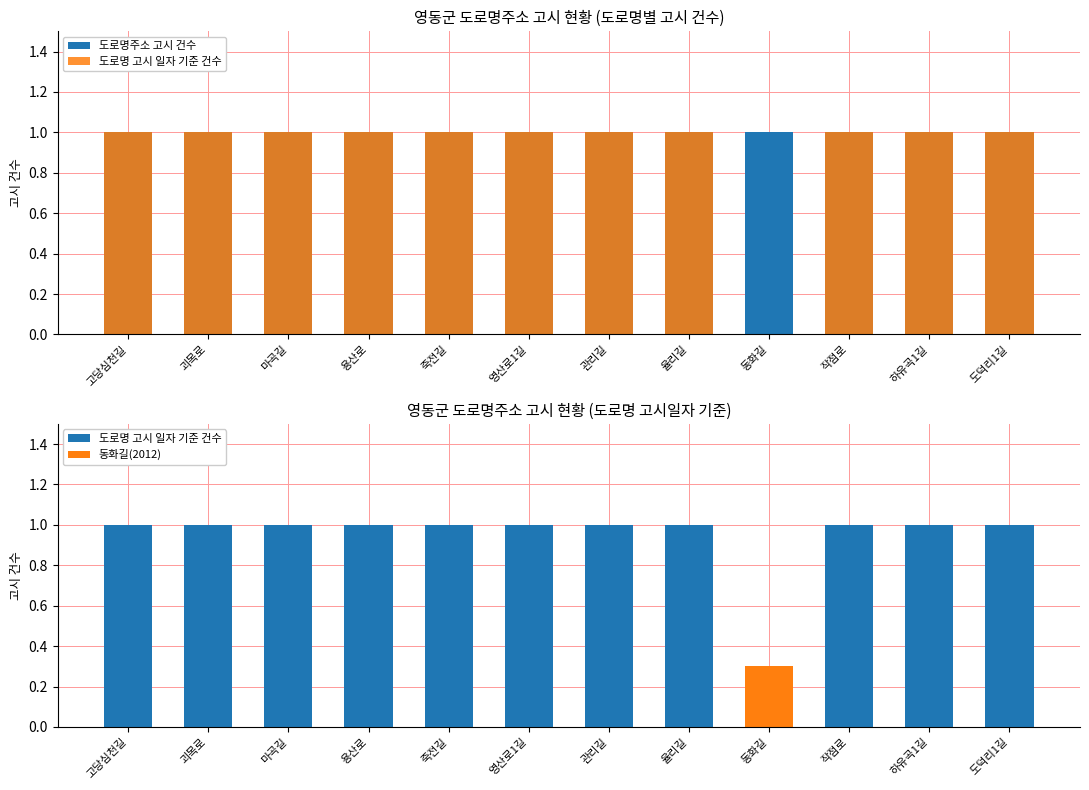

True or false: 동화길(2012) has a value of -0.2 at 죽전길.

False